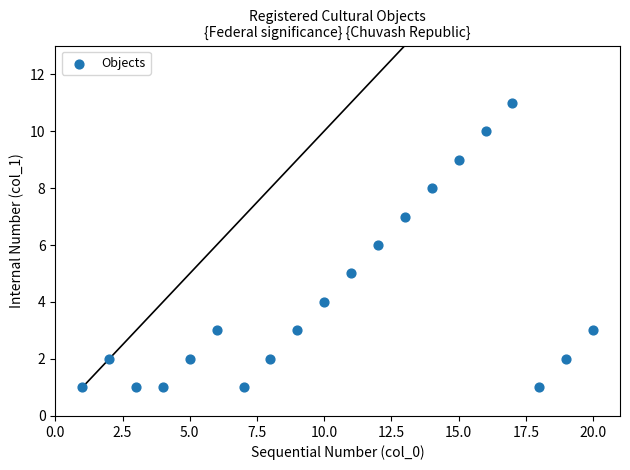

What is the range of Y values (max minus min)?

10